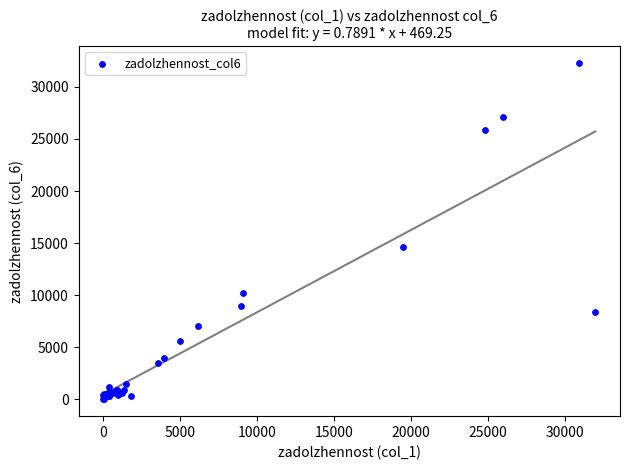

What Y value in the scatter plot is closest to 16150?

14579.6